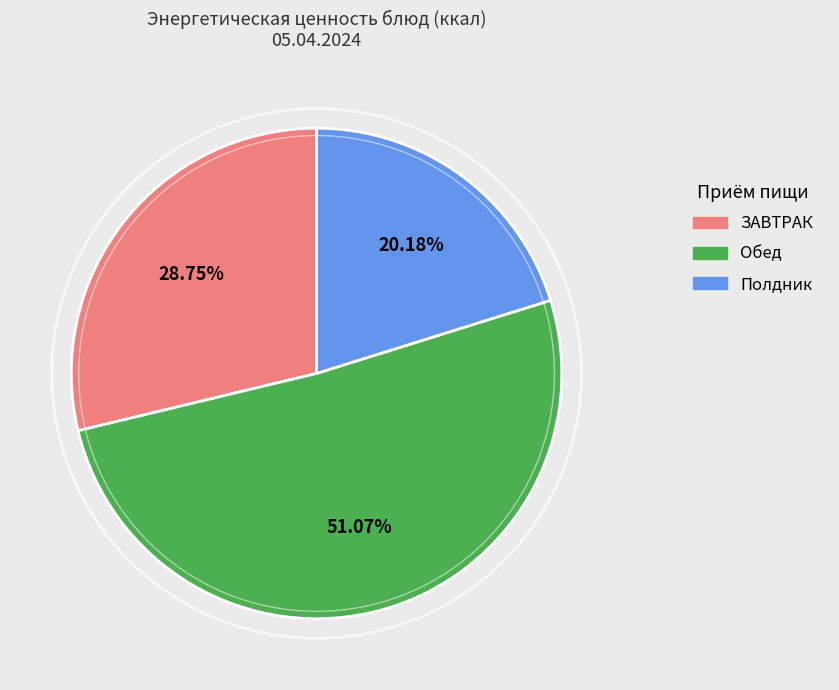

Combined, do Обед and Полдник account for over 50%?

Yes